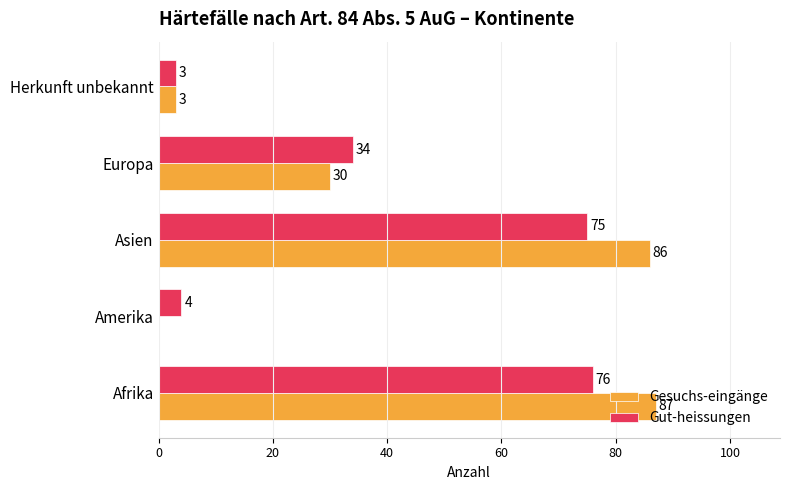

What value does the Gut-heissungen series have at Asien, to the nearest 5?

75